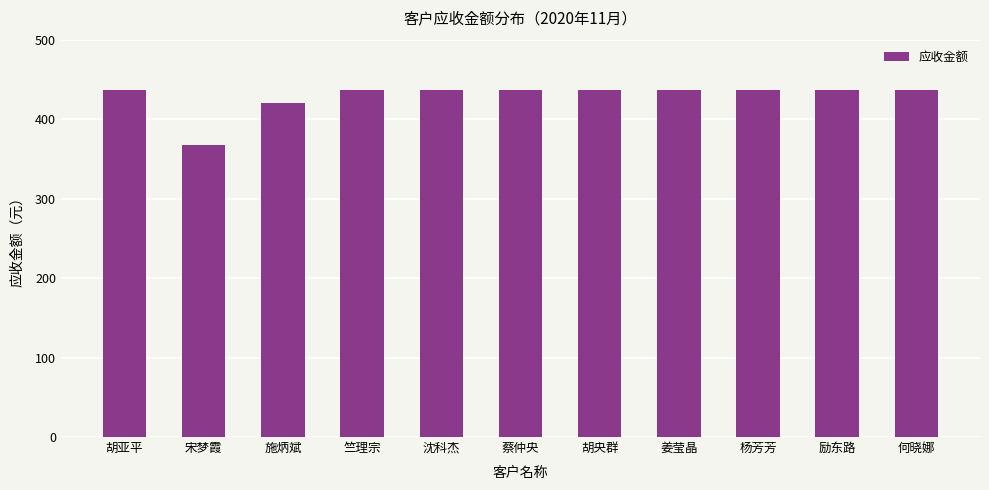

The chart shows a value of 436.9 at 何晓娜. True or false?

True